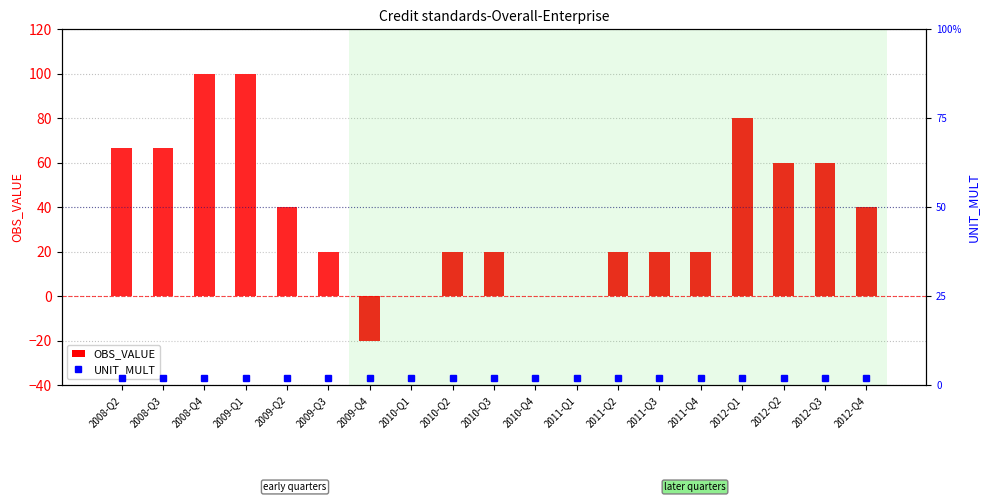

At which label is UNIT_MULT closest to 2?

2008-Q2